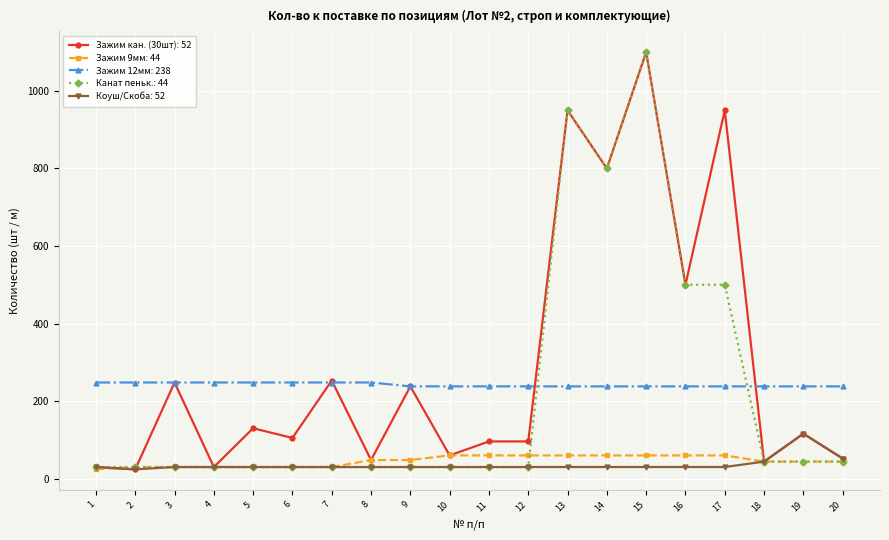

Is the value of Коуш/Скоба: 52 at 20 greater than the value of Зажим 12мм: 238 at 19?

No